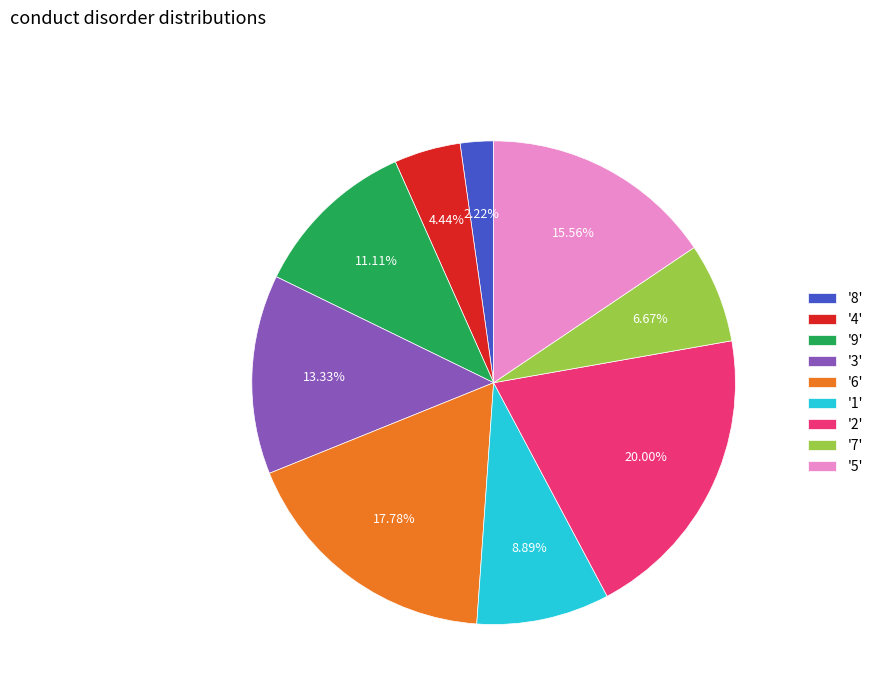

Does any single category account for the majority?

No